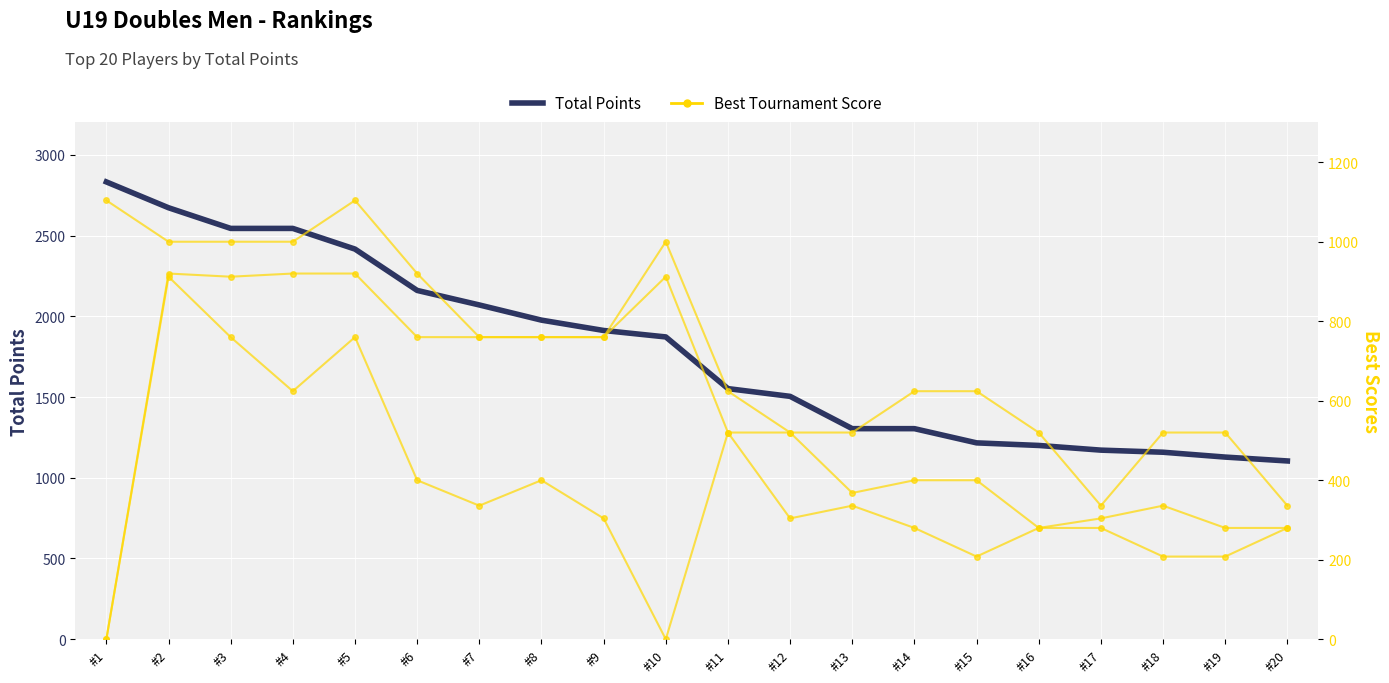

What is the difference between the highest and lowest values at #10?

1872